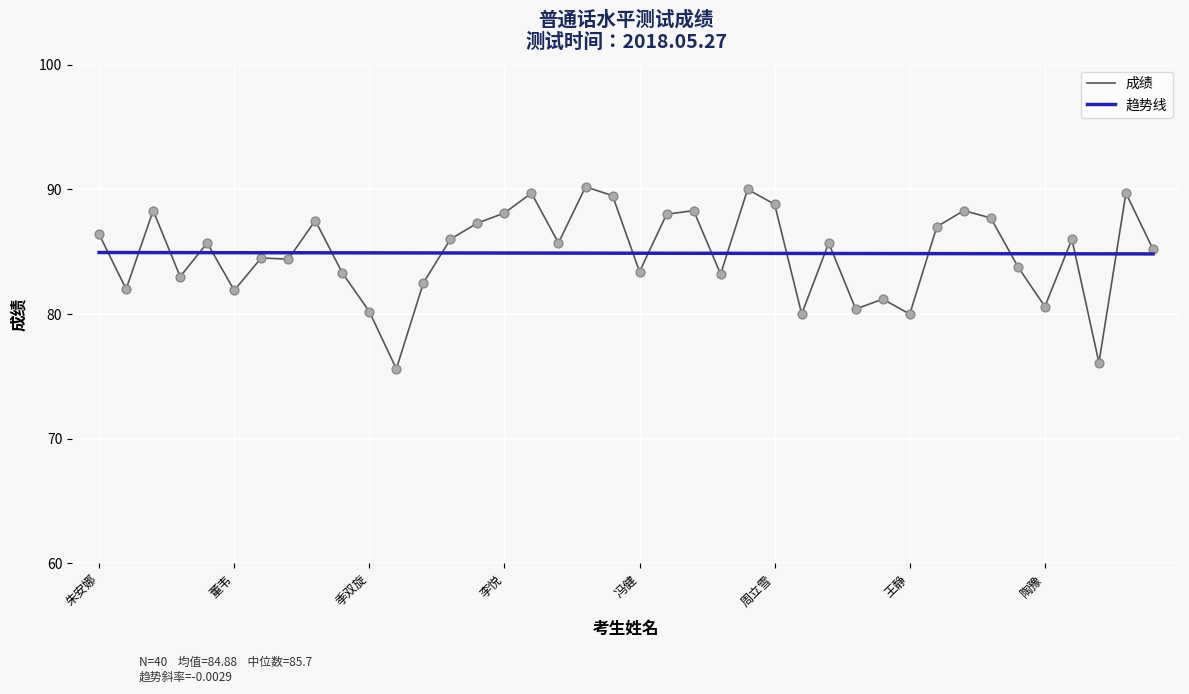

List the series in order of their peak value, lowest first.

趋势线, 成绩